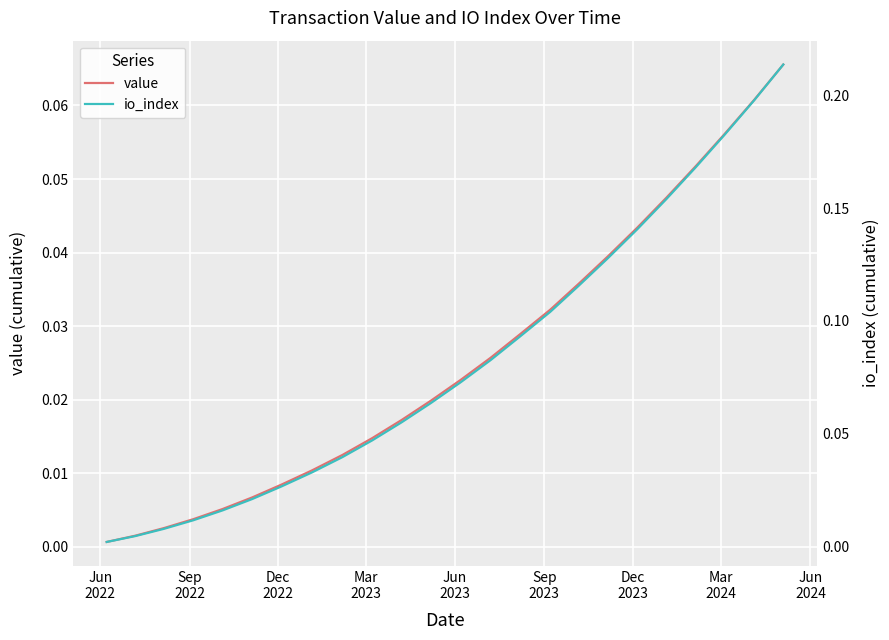

Which series has the largest total across all categories?

io_index